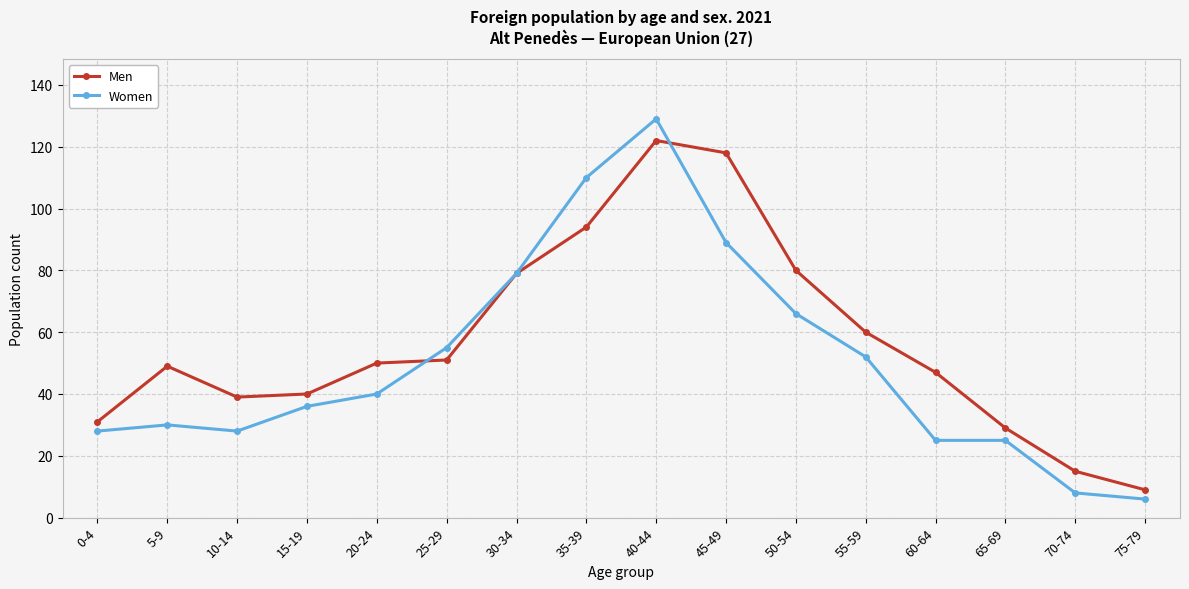

How many data points in Women are less than 40?

8